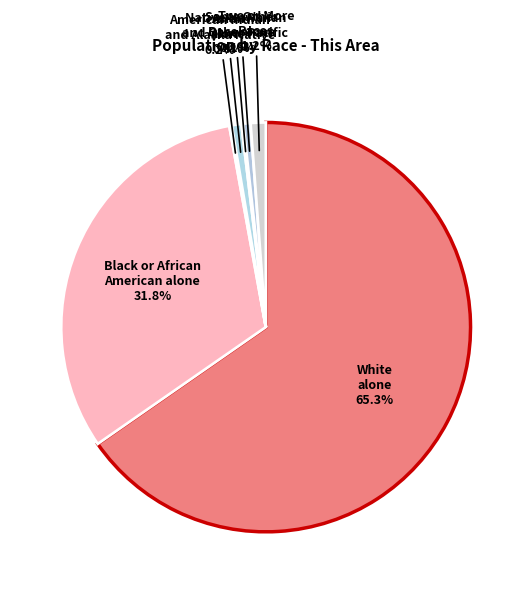

Is there any slice that represents more than half of the pie?

Yes